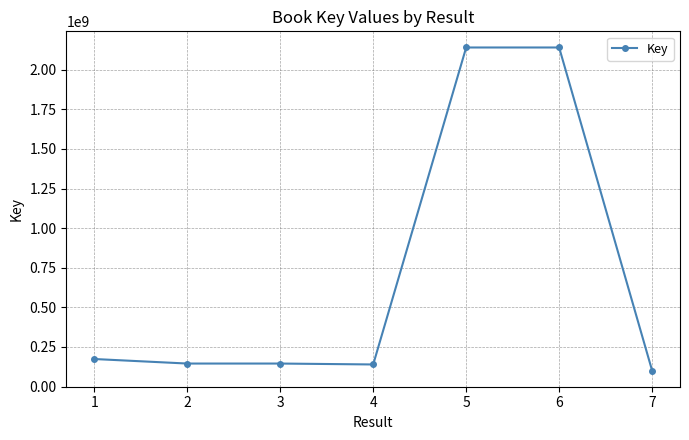

What is the value of the 1st point from the left?

173675037